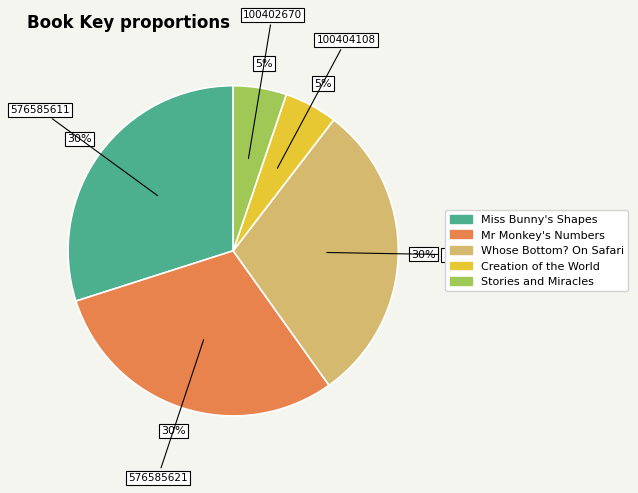

Is Stories and Miracles the majority of the pie?

No